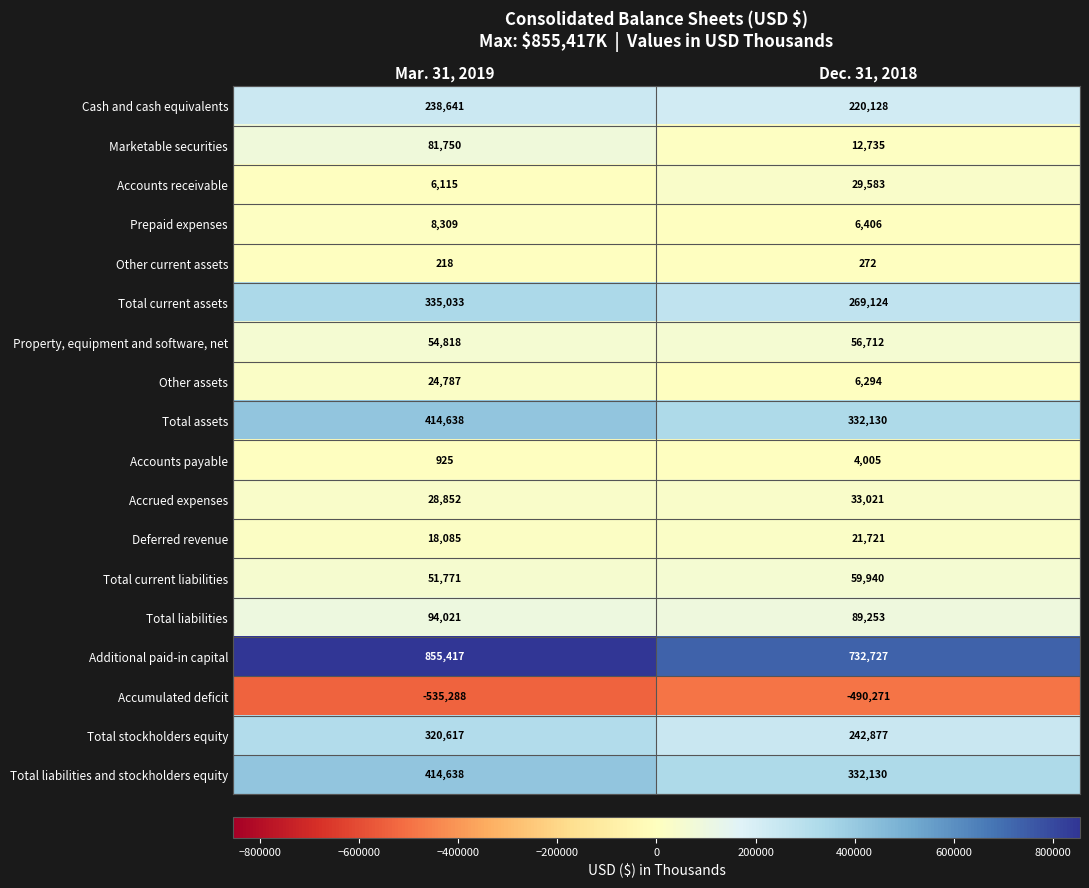

At which category does the chart reach its peak across all series?

Mar. 31, 2019